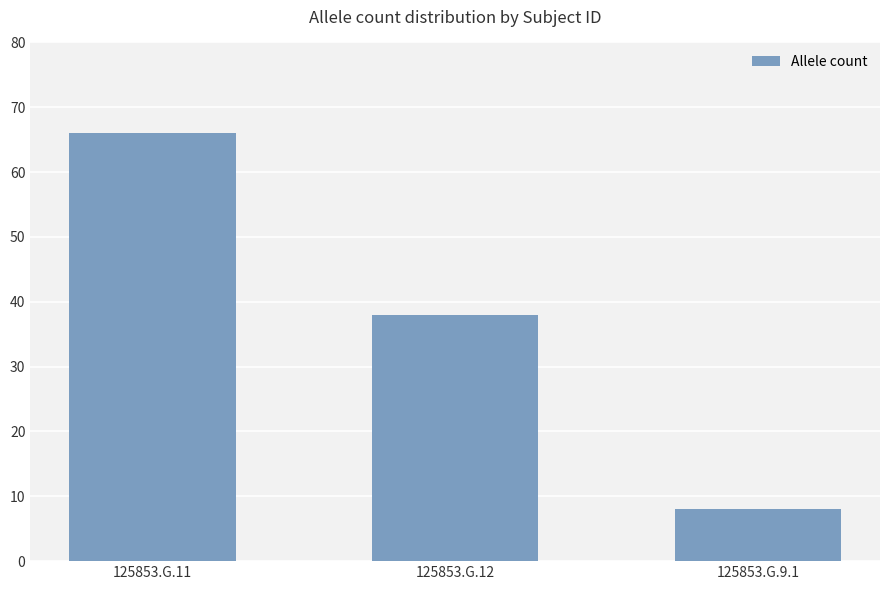

Reading left to right, transcribe all the data shown in this chart.

125853.G.11=66	125853.G.12=38	125853.G.9.1=8